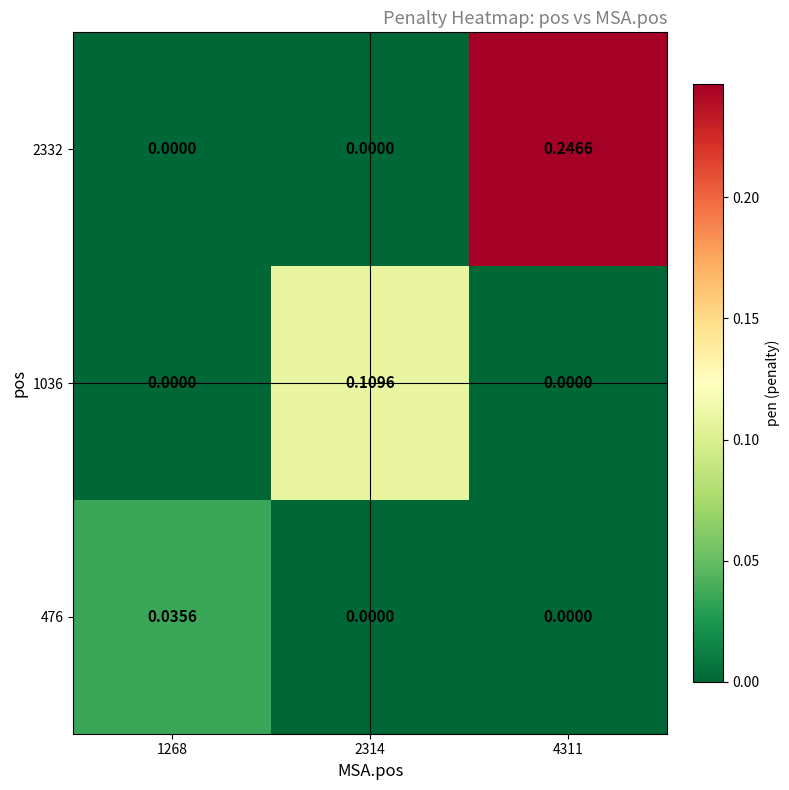

Is the value of 476 at 2314 greater than the value of 2332 at 4311?

No